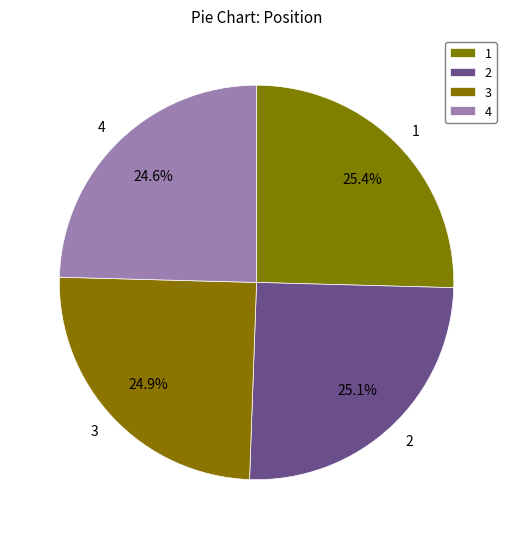

Combined, what portion of the pie is 4 and 1?

50.0%